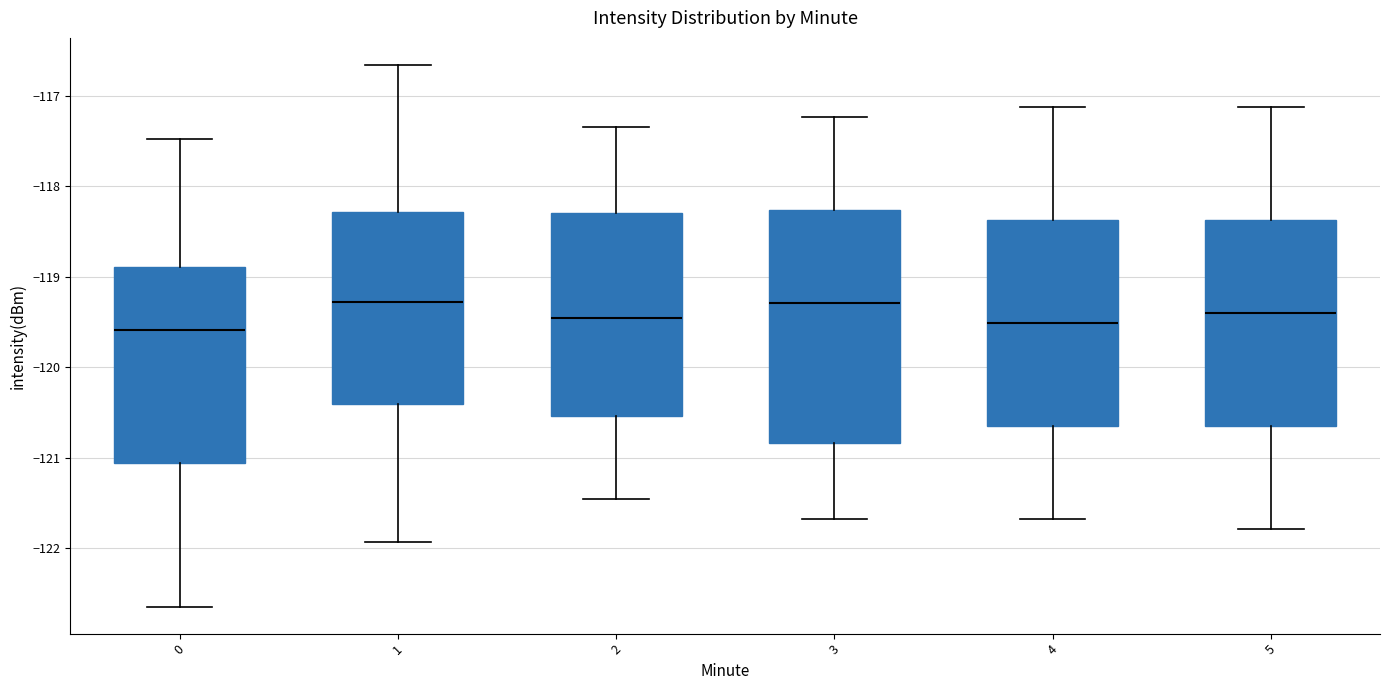

Comparing the boxes themselves (not the whiskers), which one is the tallest?

3